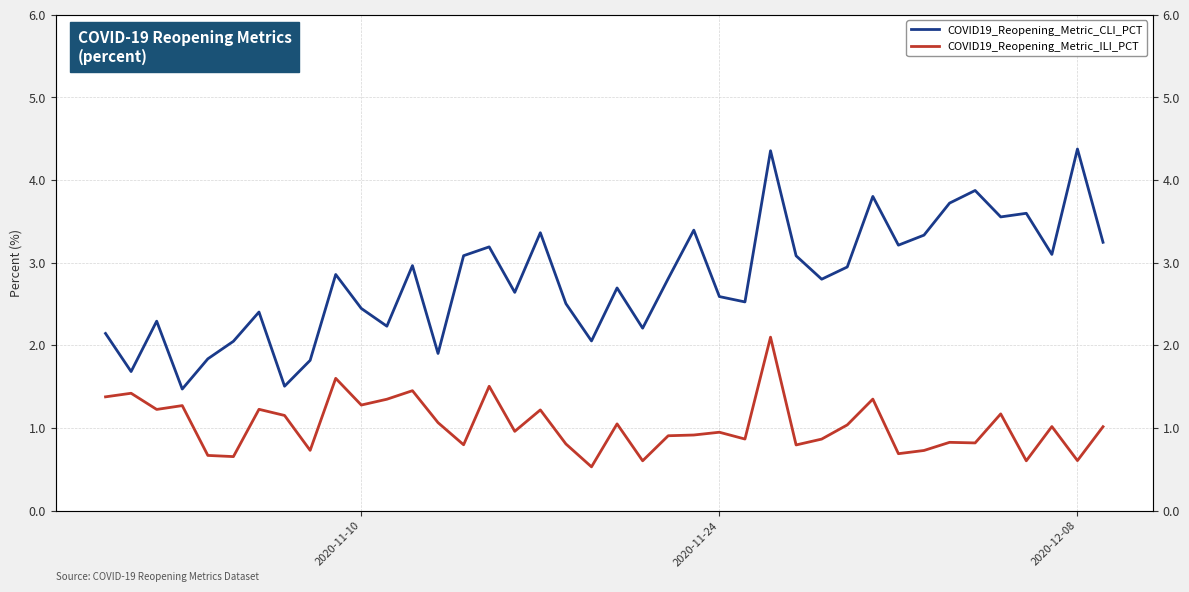

How many values in the COVID19_Reopening_Metric_ILI_PCT series exceed 1?

20